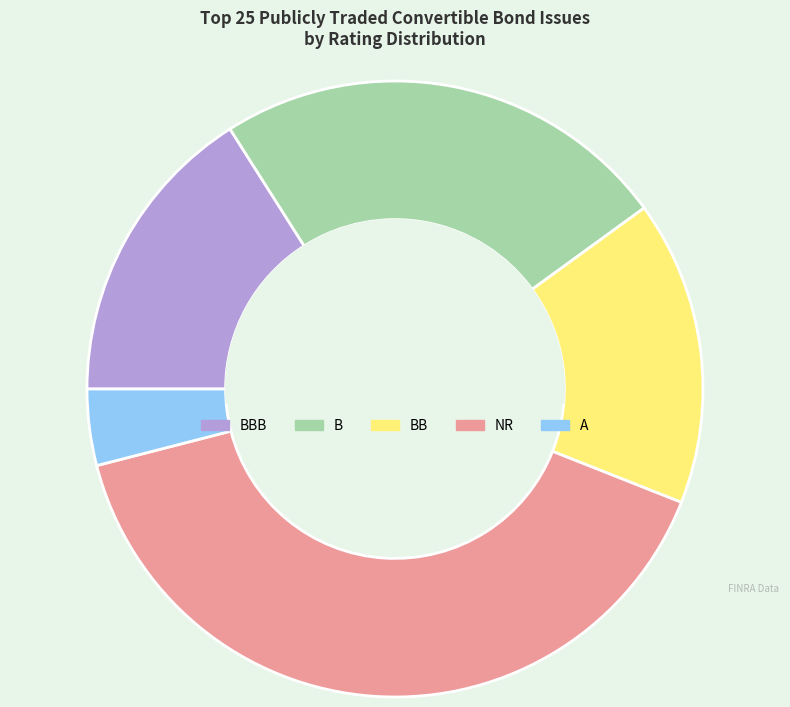

Is there a majority slice in this chart?

No